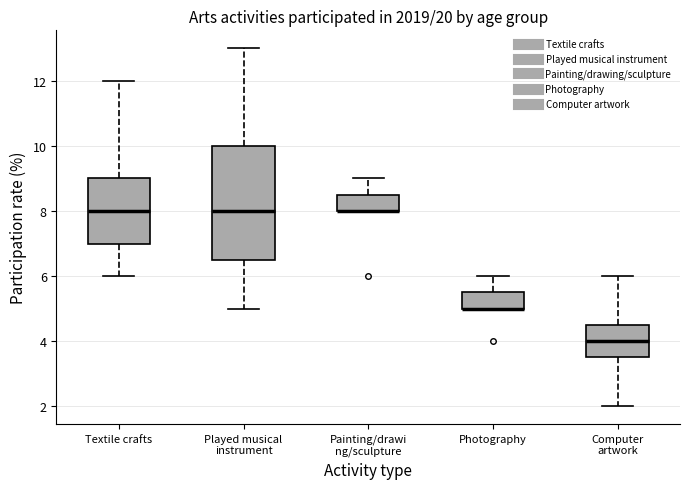

Where does the median line of the box for Textile crafts sit on the y-axis? The values are not printed on the chart, so give them approximately, as read against the axis.

8.0